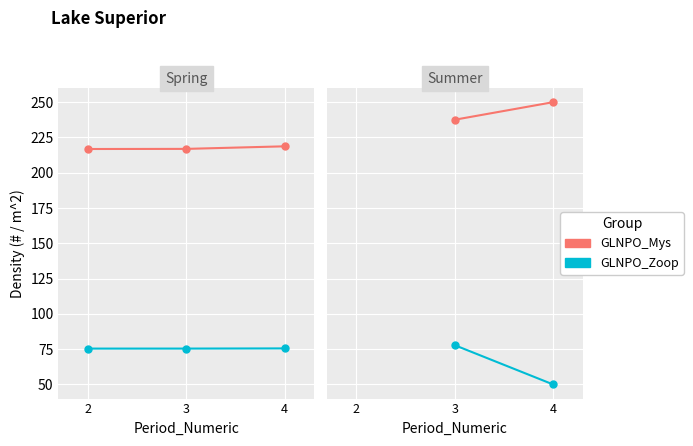

What is the total value across all series at 2?

292.2